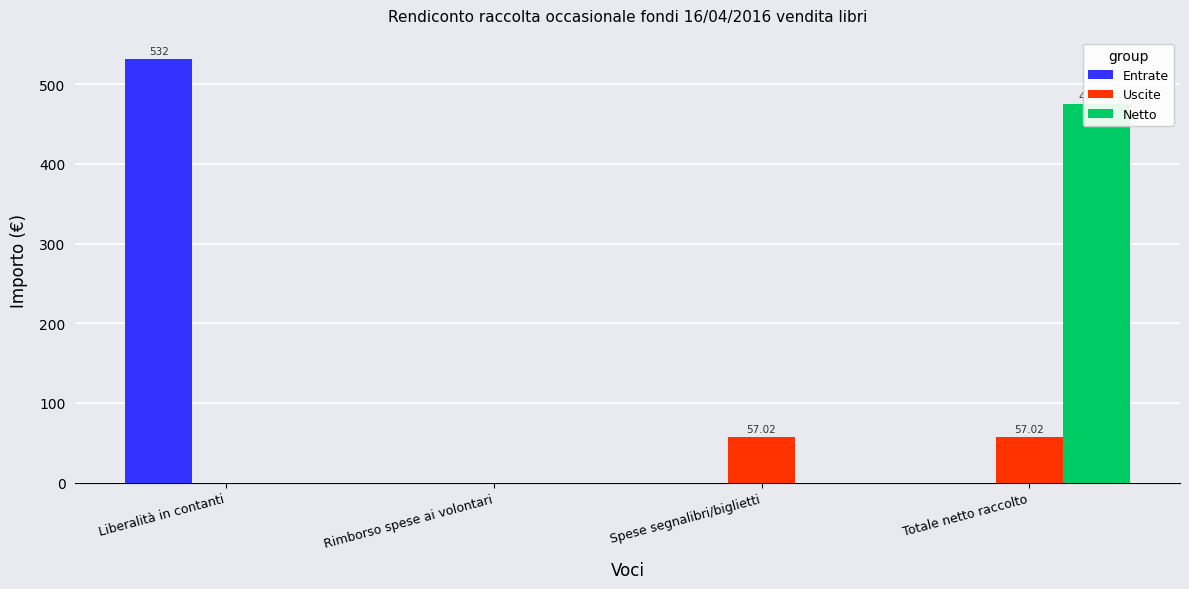

Reading left to right, extract all data points from this chart.

Entrate: 532.0	0.0	0.0	0.0
Uscite: 0.0	0.0	57.0	57.0
Netto: 0.0	0.0	0.0	475.0